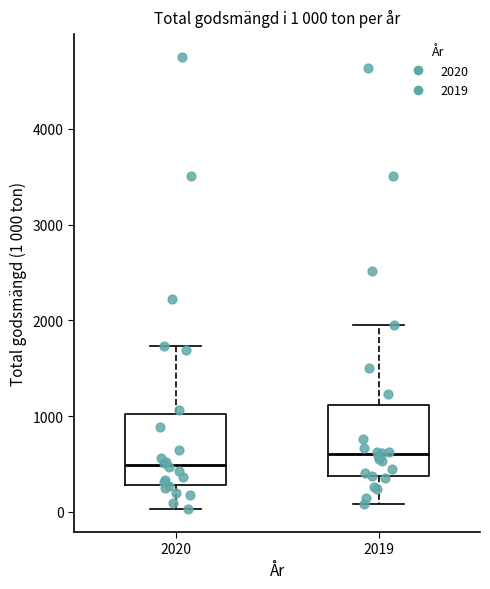

Which box's median line is the lowest?

2020